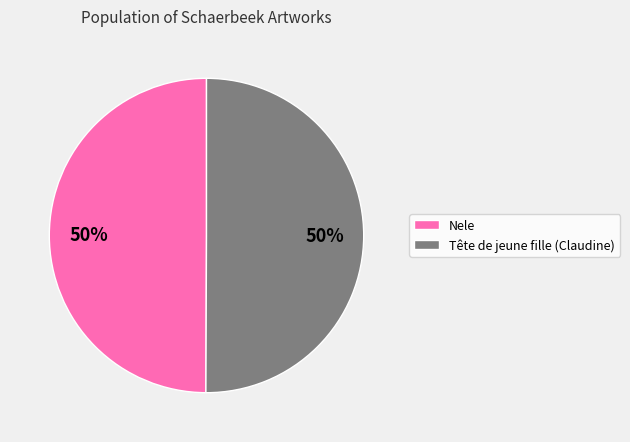

What is the ratio of the value at Tête de jeune fille (Claudine) to the value at Nele?

1.0